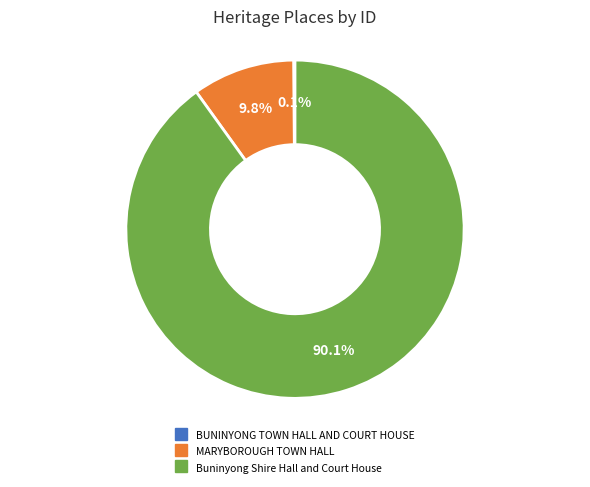

To the nearest percent, what is the average slice percentage?

33%